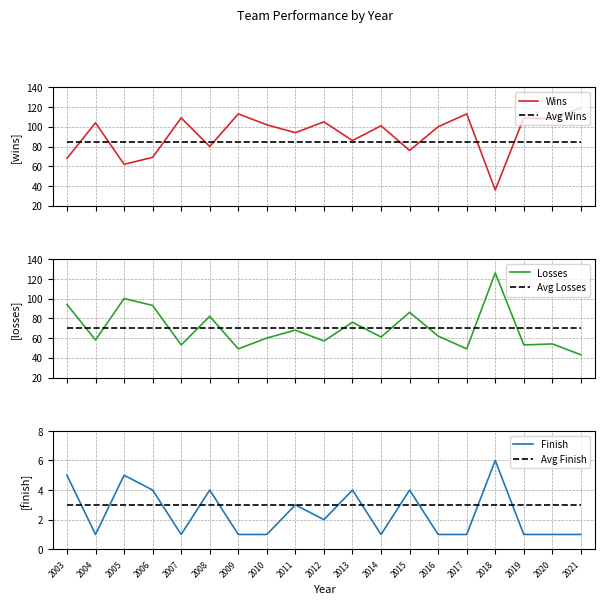

How many intersections are there between Losses and Avg Wins?

7